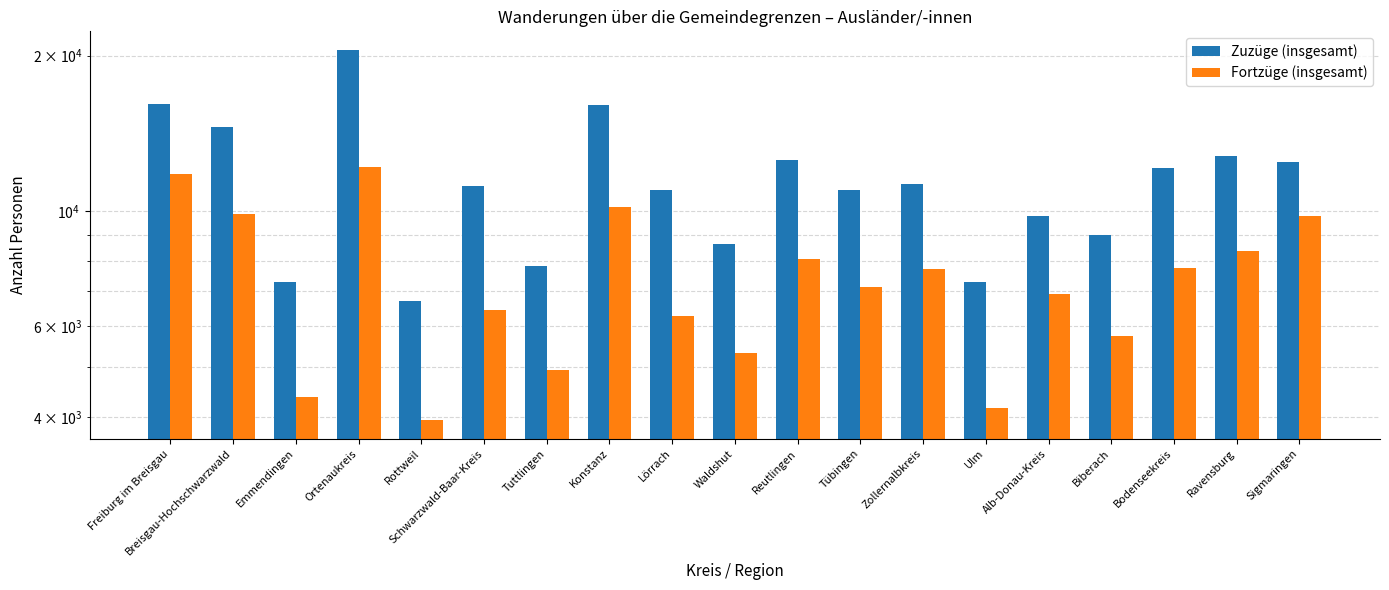

Between Alb-Donau-Kreis and Tuttlingen, which is larger?

Alb-Donau-Kreis